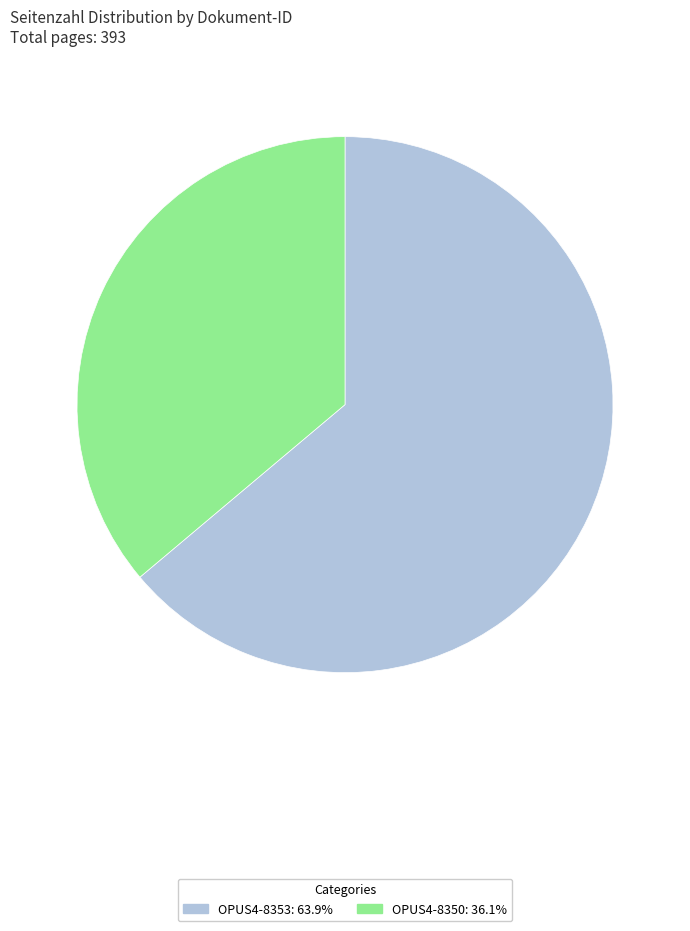

How many segments does this pie chart have?

2